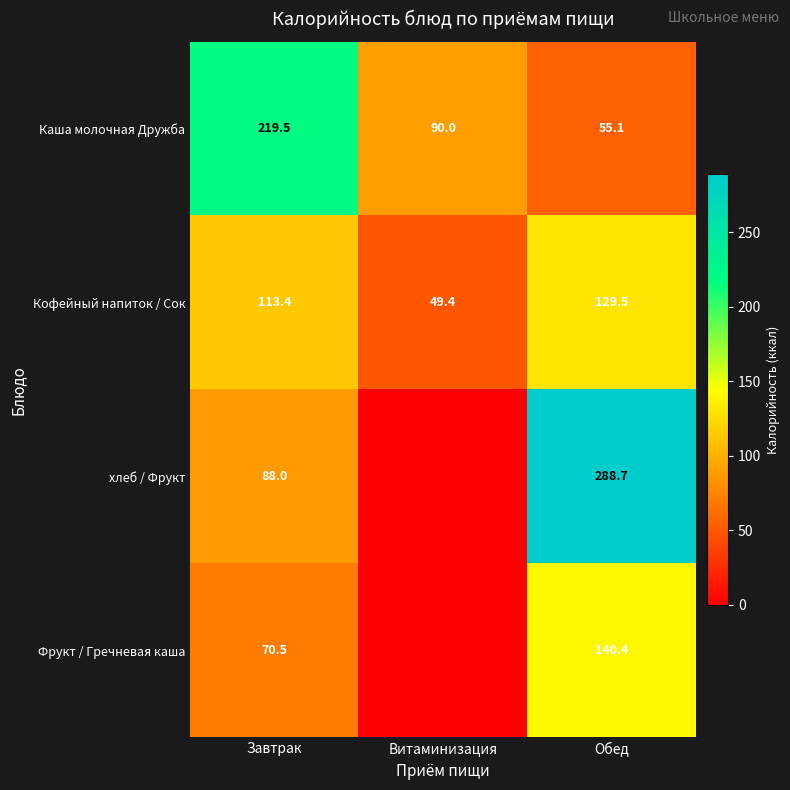

True or false: Кофейный напиток / Сок has a value of 113.4 at Завтрак.

True